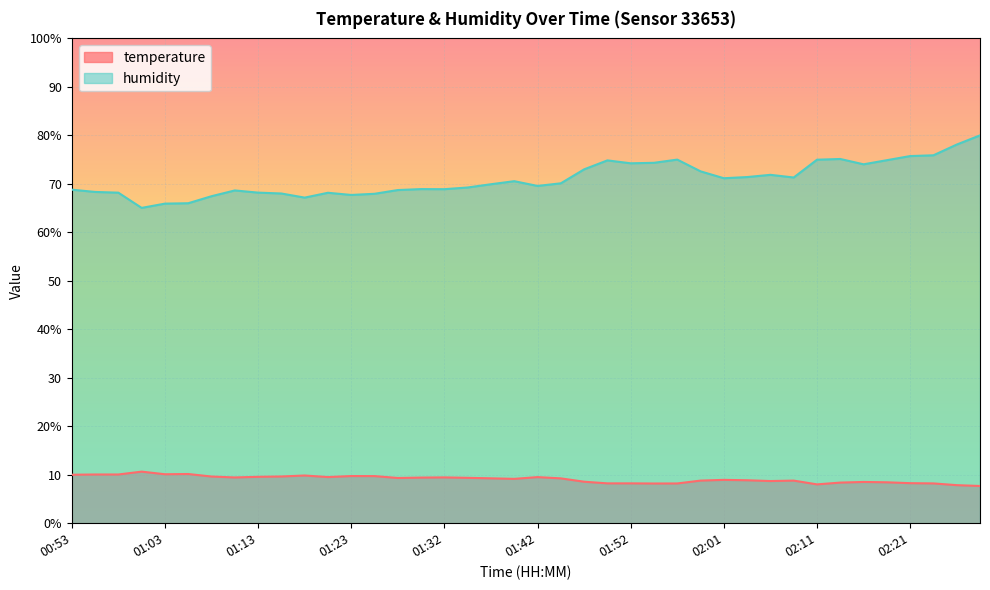

Is the value of humidity at 01:54 greater than the value of temperature at 01:37?

Yes